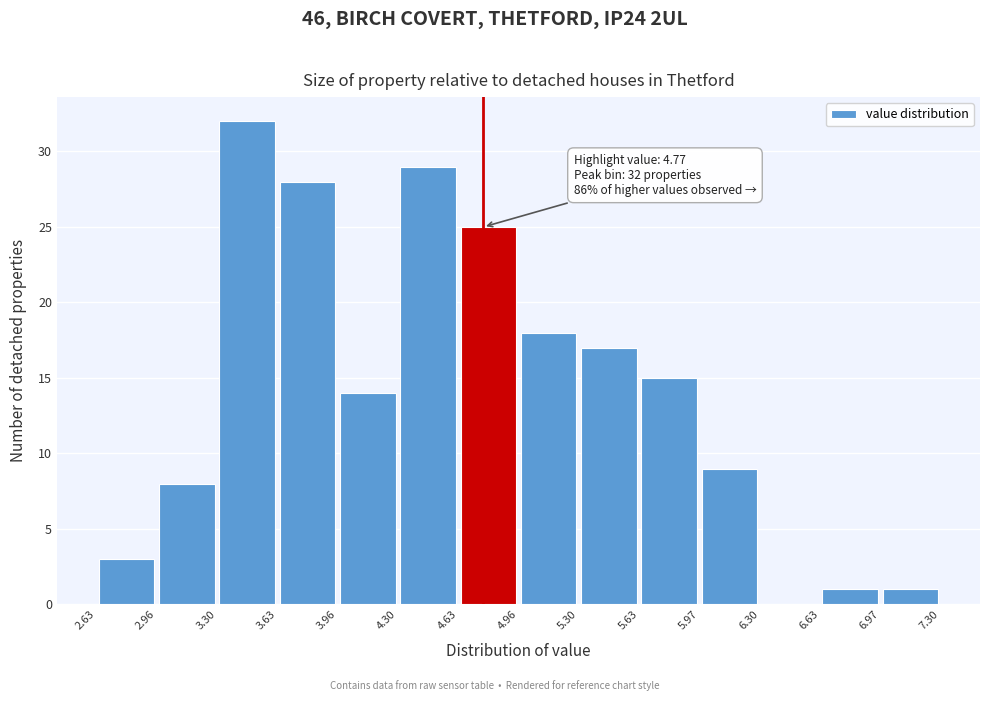

Over which range of the x-axis is the bar tallest?

3.30 to 3.63